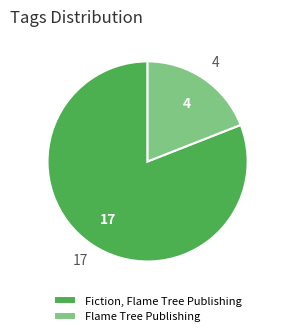

Rank the categories by value from highest to lowest.

Fiction, Flame Tree Publishing, Flame Tree Publishing